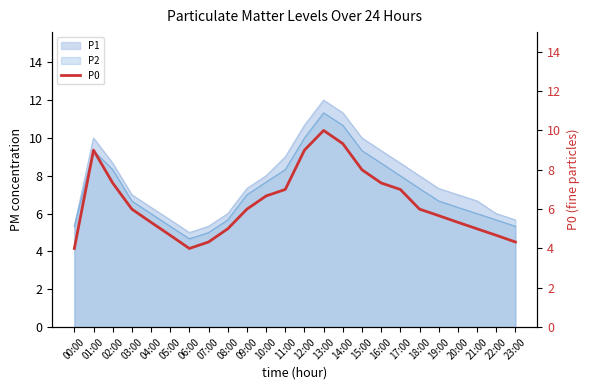

Is it true that the value at 03:00 is 3.5?

False